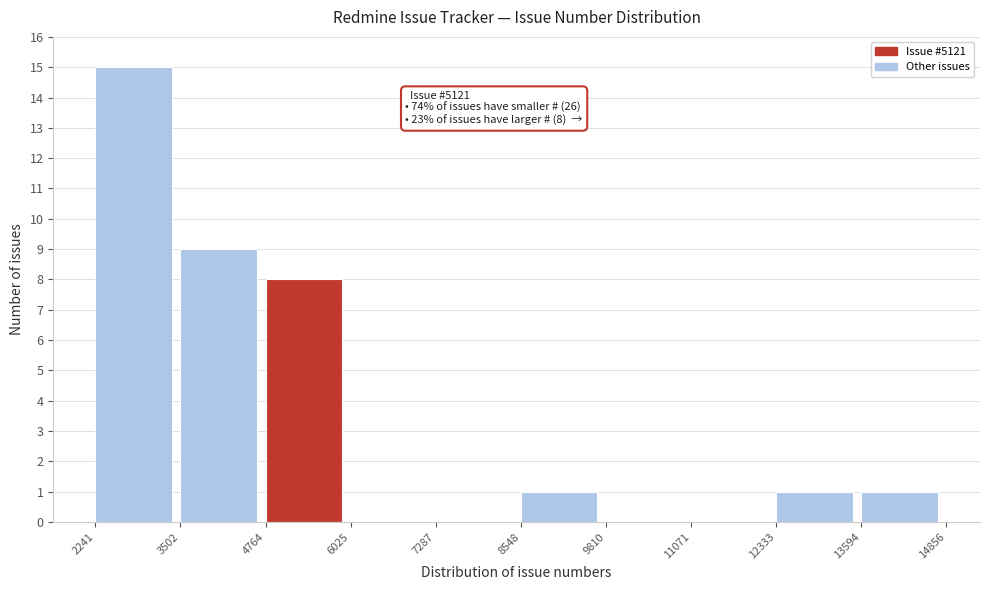

Which range on the x-axis has the tallest bar?

2241 to 3502